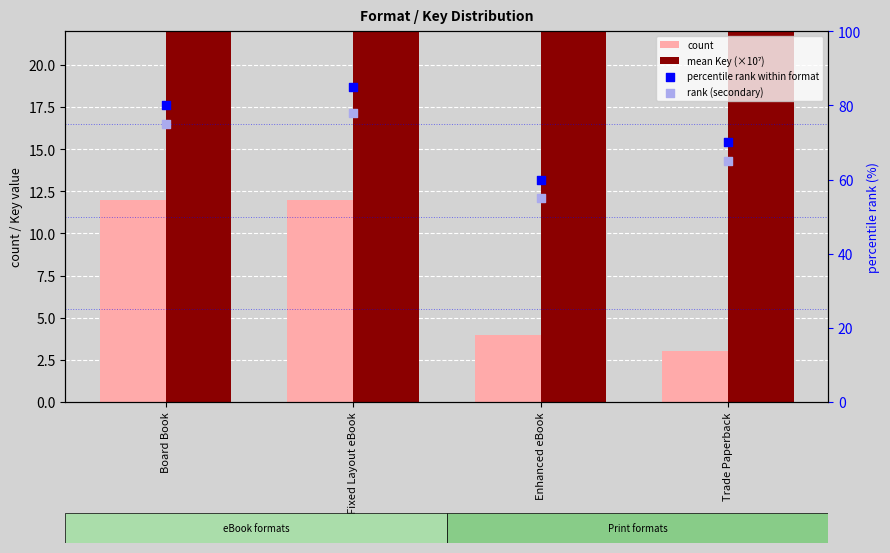

Is the value of mean Key (×10⁷) at Fixed Layout eBook greater than the value of percentile rank within format at Trade Paperback?

Yes